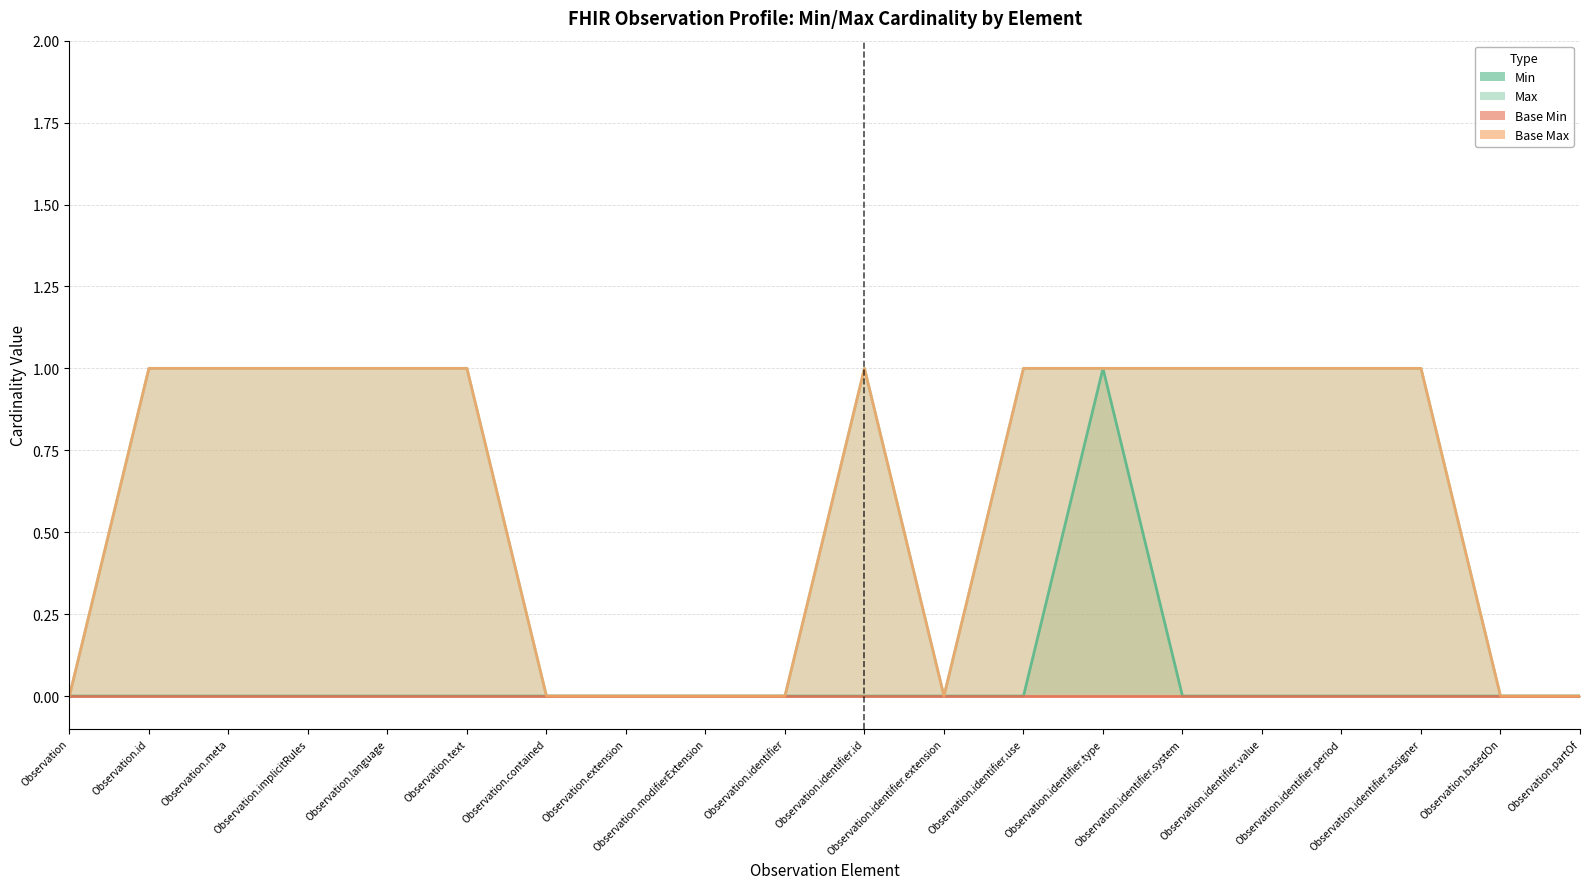

Does the chart have visible grid lines?

Yes